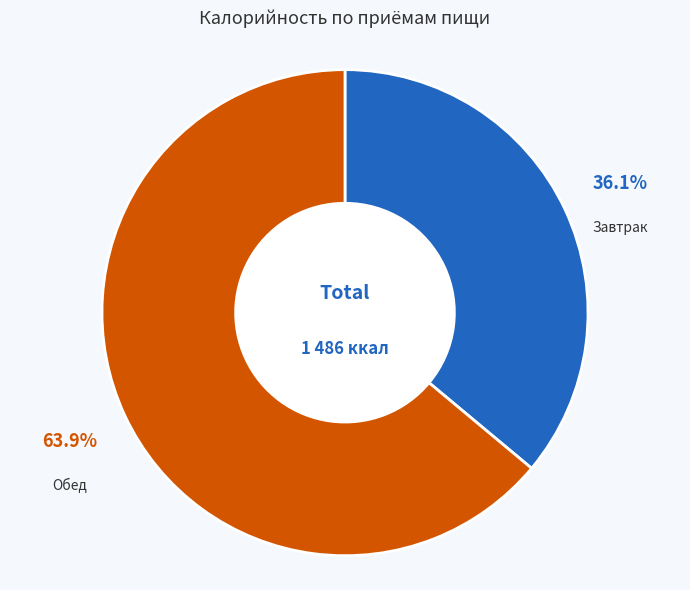

What is the smallest slice in the pie chart?

Завтрак